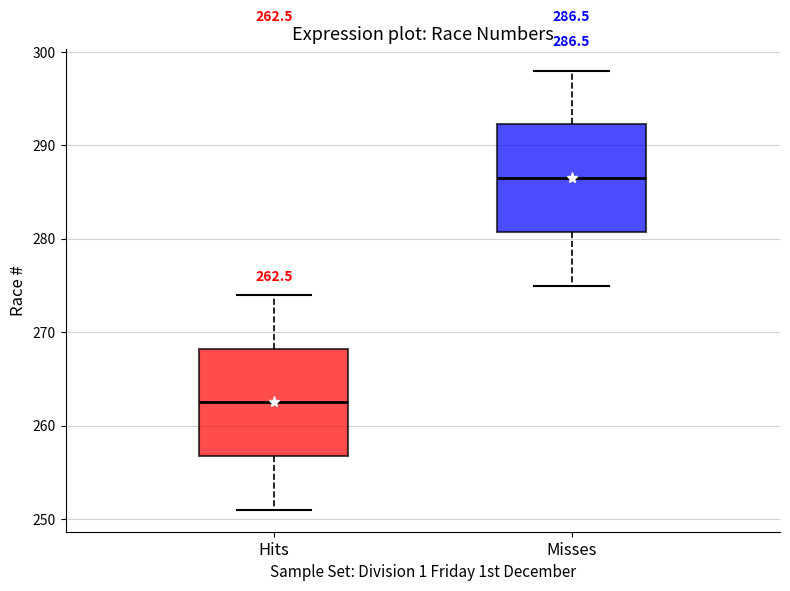

Which box has the highest median line?

Misses